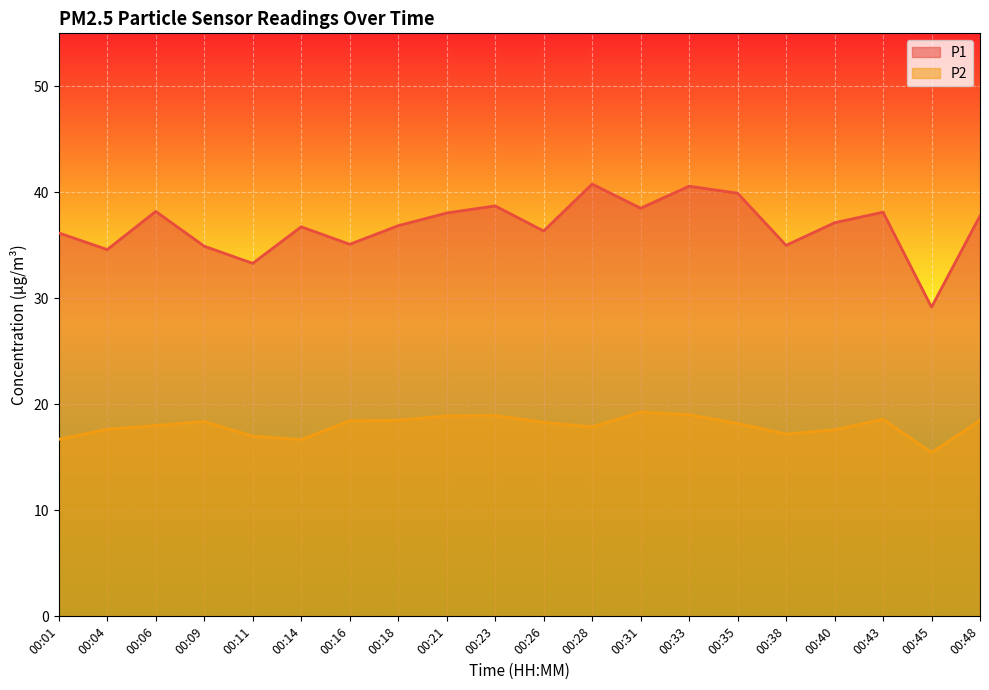

What is the minimum value for P2?

15.4